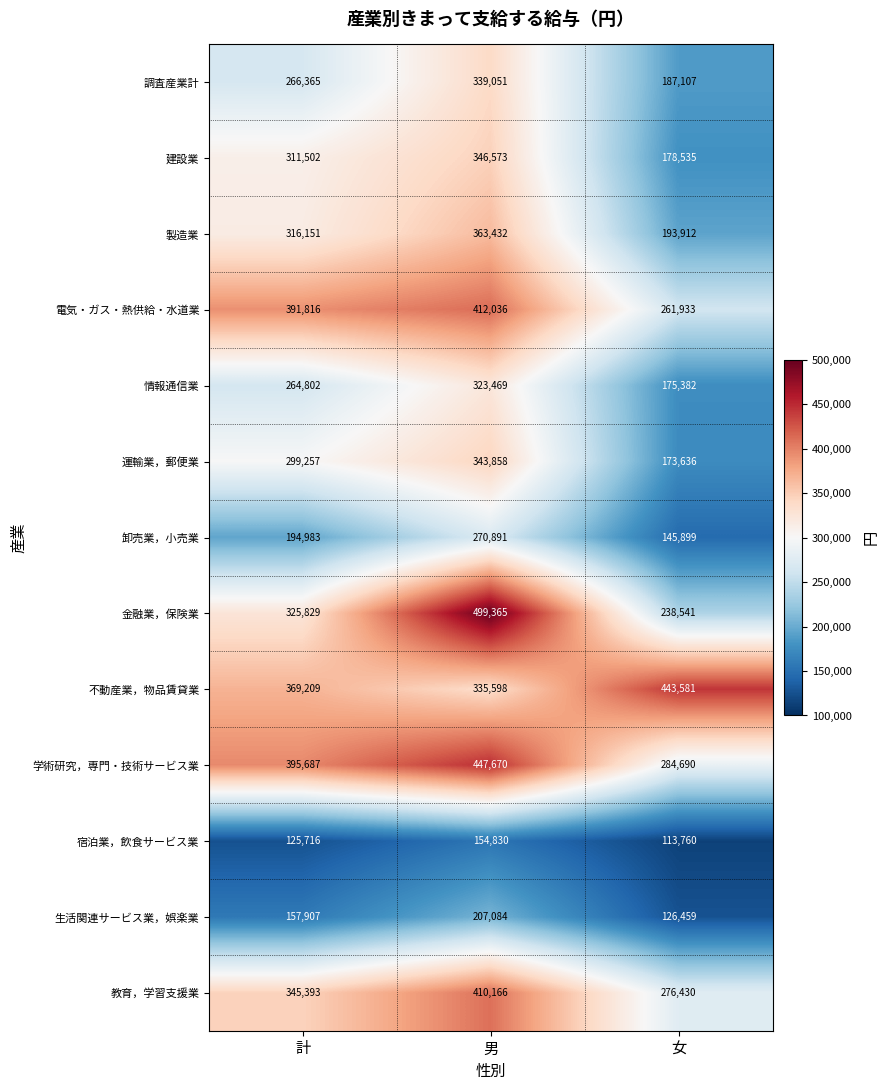

What is the minimum value for 調査産業計?

187107